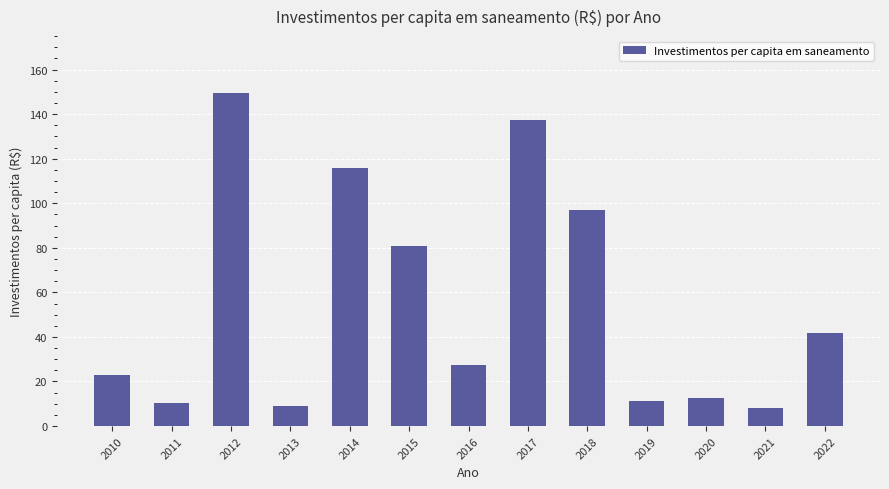

What is the sum of the values at 2015 and 2022?

122.5